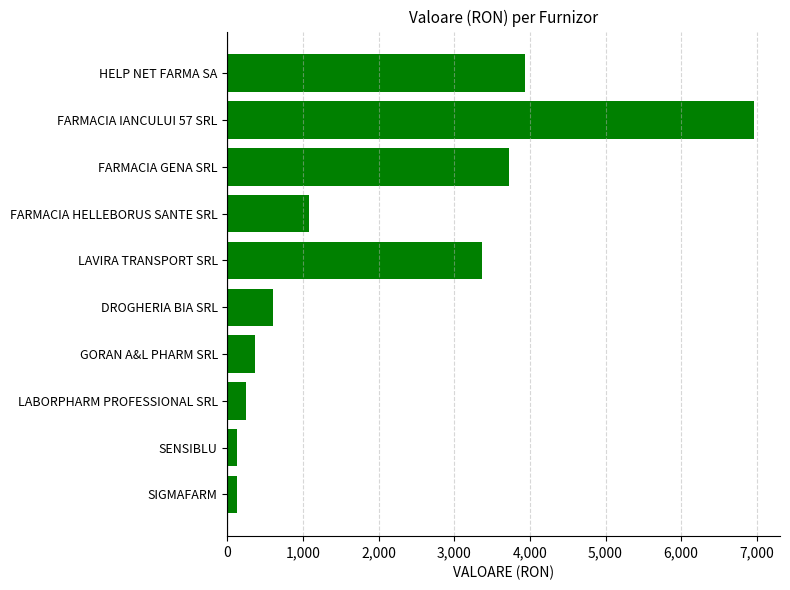

Reading top to bottom, extract all data points from this chart.

HELP NET FARMA SA=3940.0	FARMACIA IANCULUI 57 SRL=6960.0	FARMACIA GENA SRL=3720.0	FARMACIA HELLEBORUS SANTE SRL=1080.0	LAVIRA TRANSPORT SRL=3360.0	DROGHERIA BIA SRL=600.0	GORAN A&L PHARM SRL=360.0	LABORPHARM PROFESSIONAL SRL=240.0	SENSIBLU=120.0	SIGMAFARM=120.0